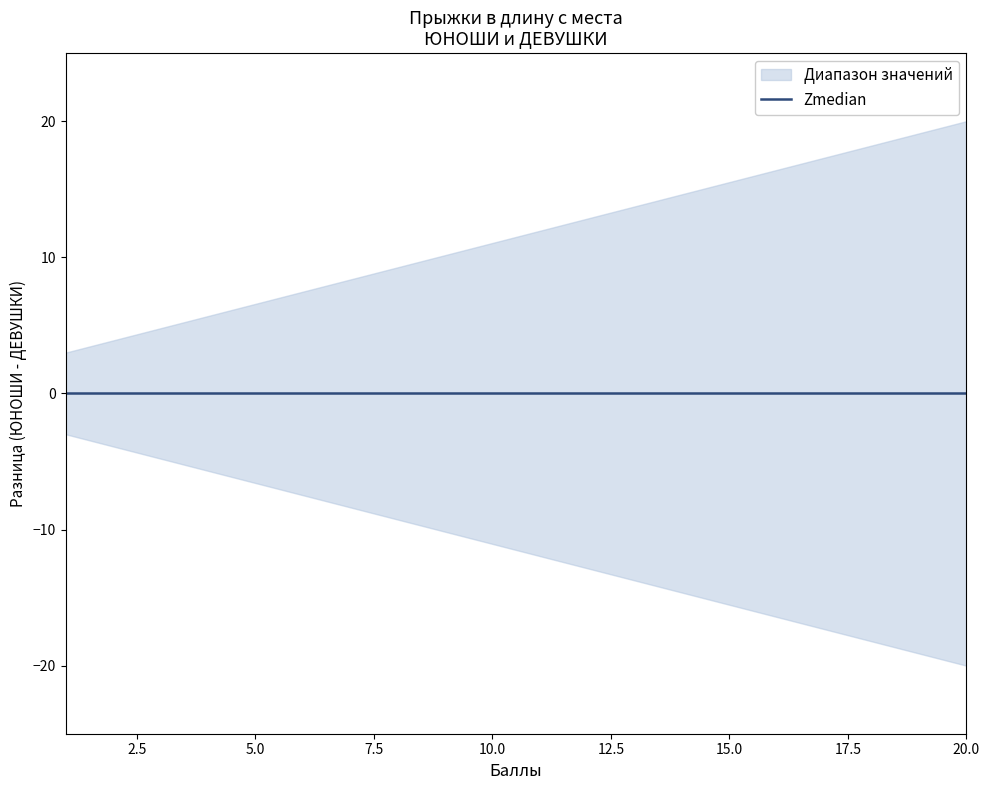

The value of Поднимание туловища (ЮНОШИ) at 3 is 1. True or false?

False